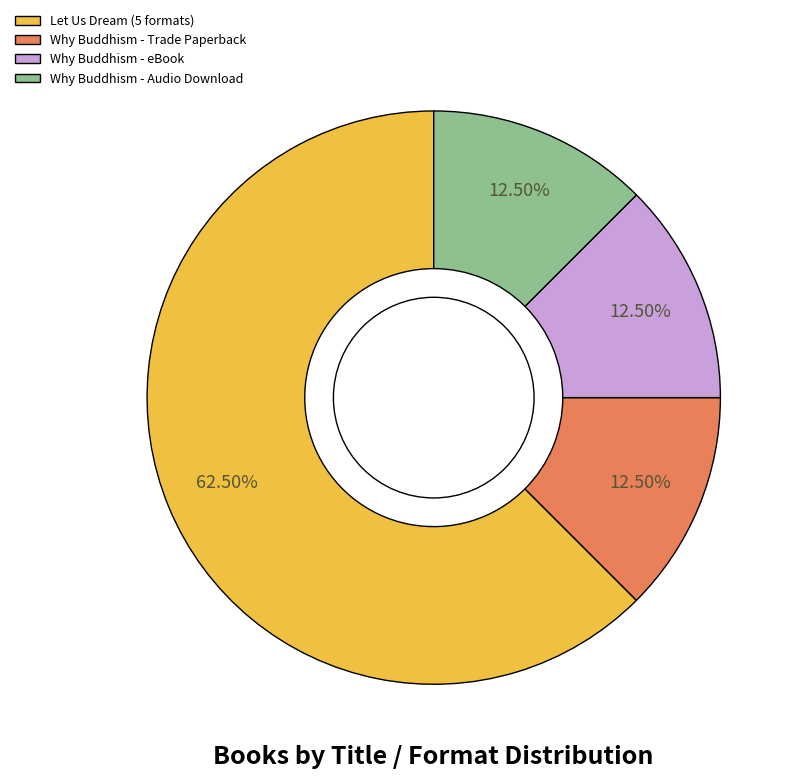

How many slices are in this pie chart?

4